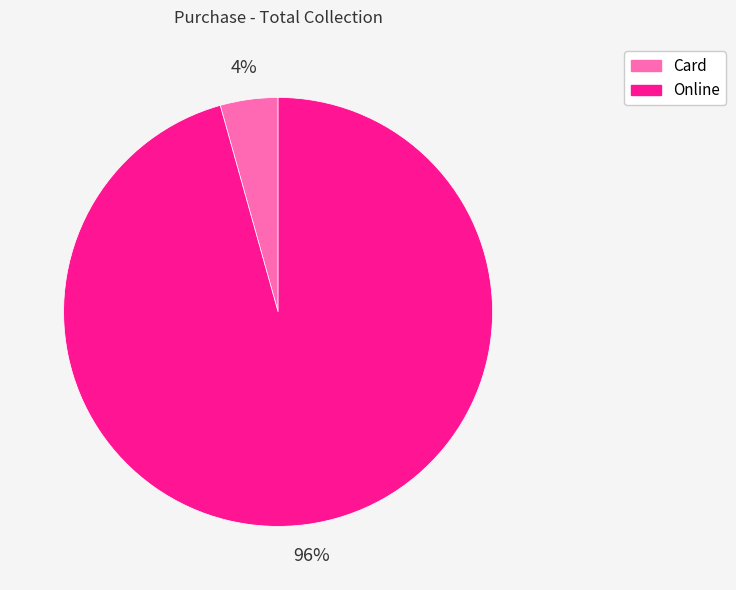

To the nearest percent, what is the combined percentage of Card and Online?

100%